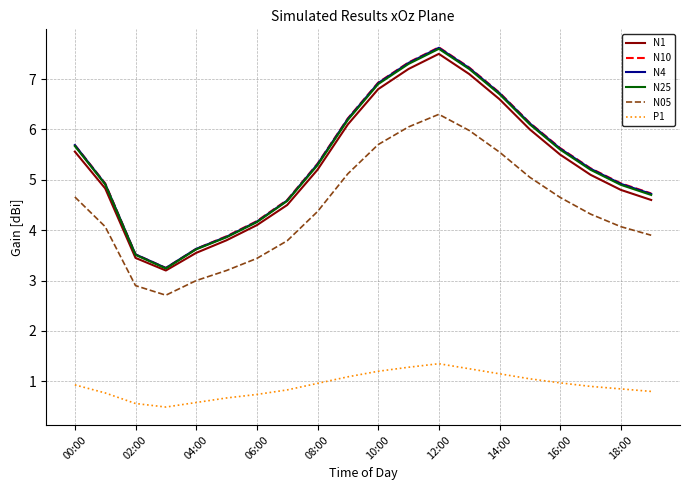

True or false: P1 and N25 cross at least once.

False